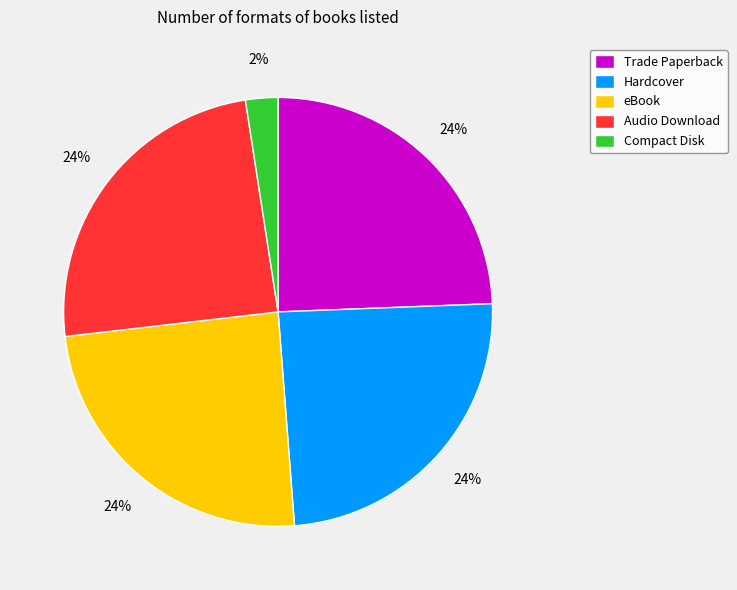

True or false: Trade Paperback accounts for 36% of the total.

False